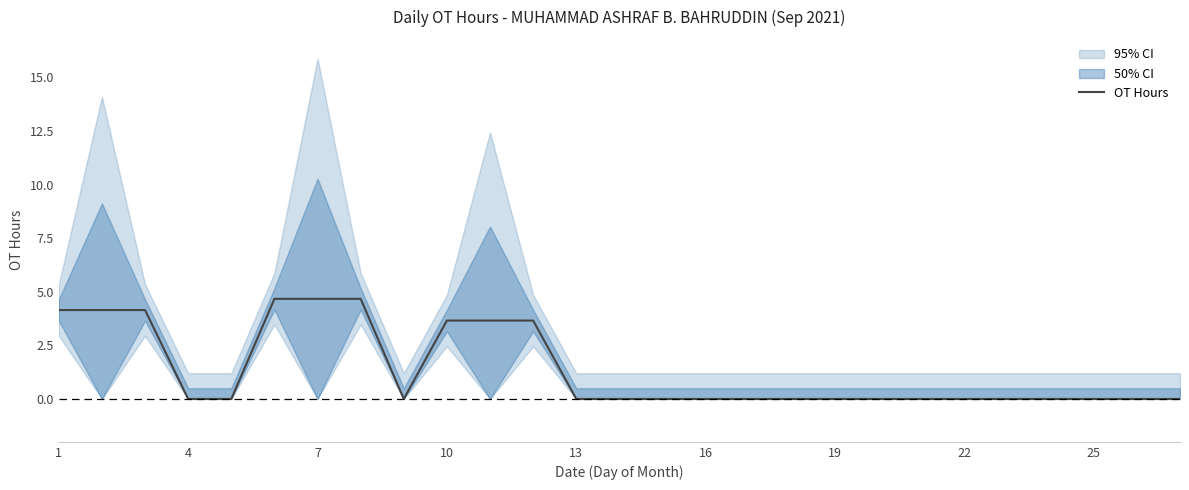

What is the maximum value shown in the chart?

4.7